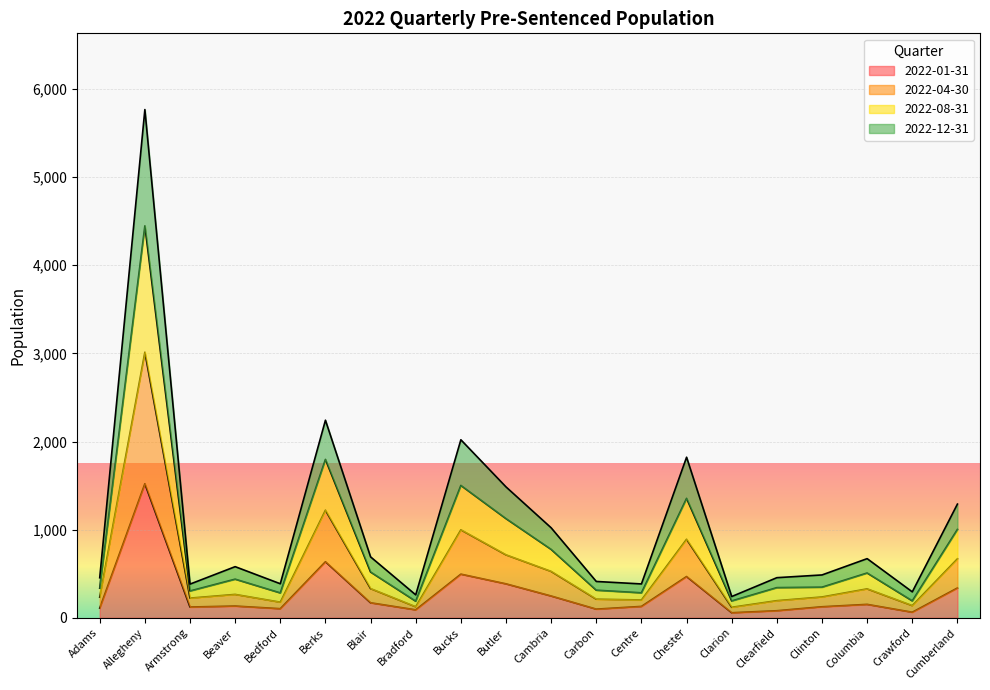

True or false: 2022-01-31 and 2022-12-31 intersect in this chart.

False